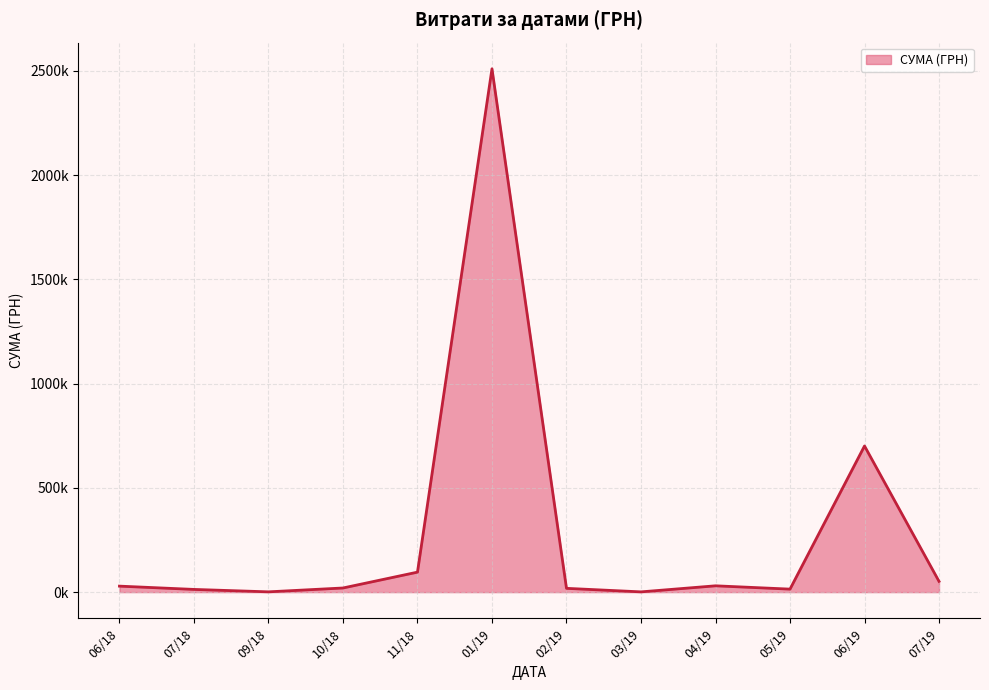

At which category does the chart reach its peak across all series?

01/19